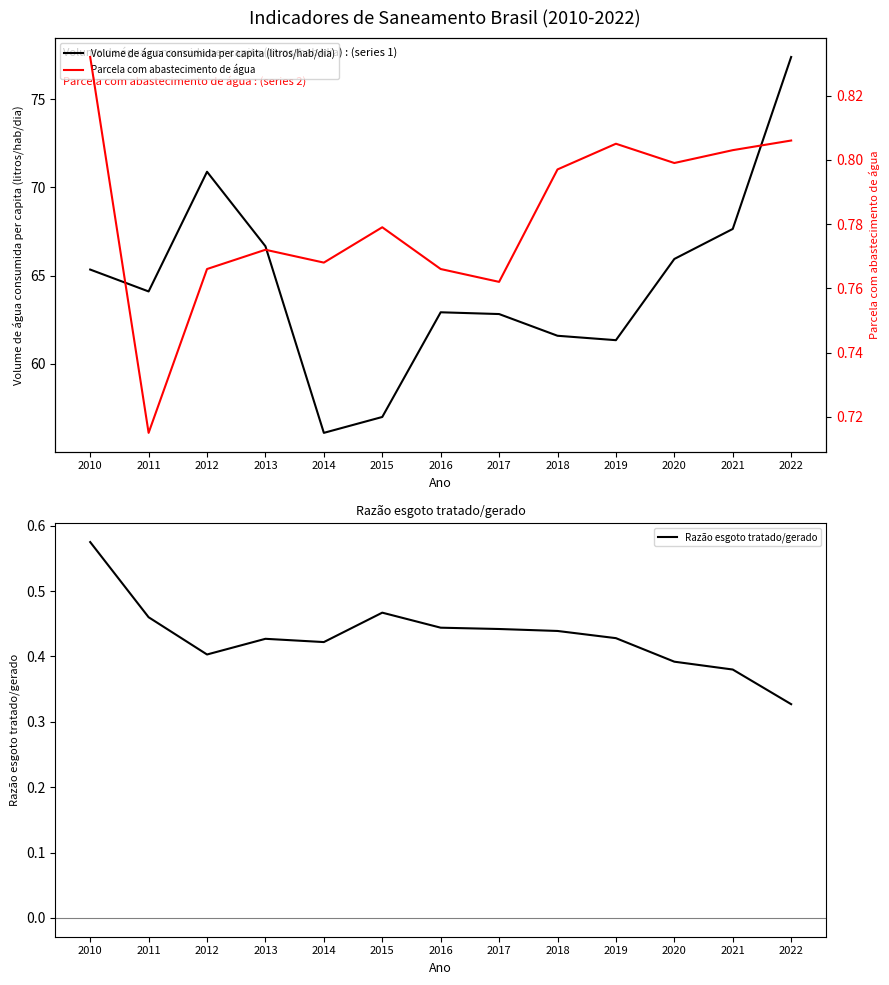

Reading left to right, what are all the values shown in this chart?

Volume de água consumida per capita (litros/hab/dia): 65.3	64.1	70.9	66.7	56.1	57.0	62.9	62.8	61.6	61.3	65.9	67.6	77.4
Razão esgoto tratado/gerado: 0.6	0.5	0.4	0.4	0.4	0.5	0.4	0.4	0.4	0.4	0.4	0.4	0.3
Parcela com abastecimento de água: 0.8	0.7	0.8	0.8	0.8	0.8	0.8	0.8	0.8	0.8	0.8	0.8	0.8